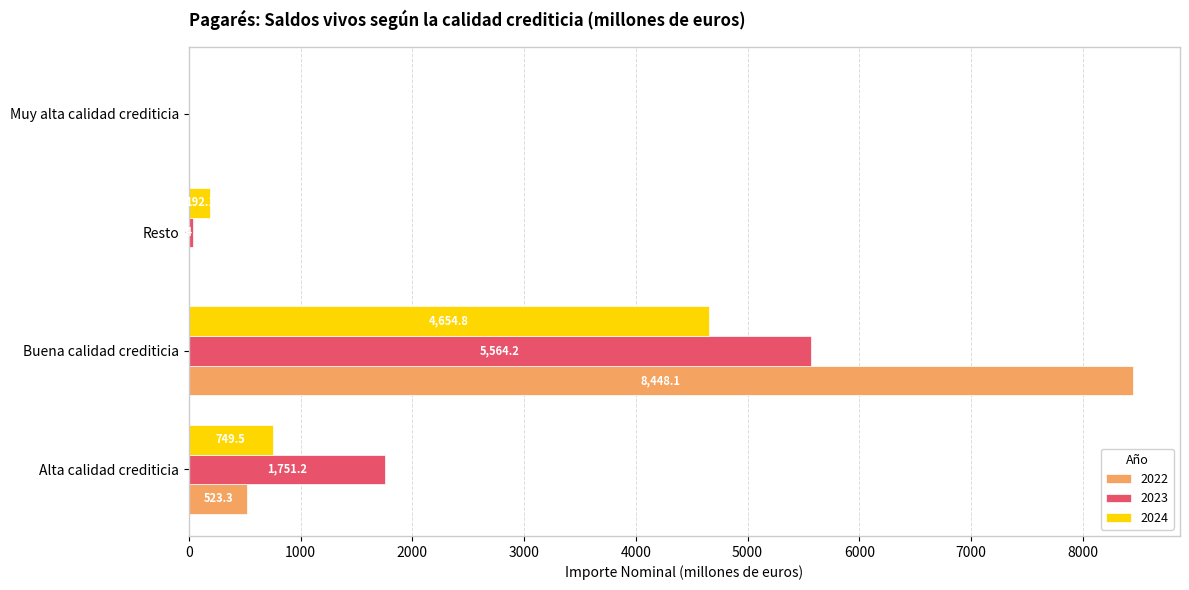

Is the value of 2024 at Alta calidad crediticia greater than the value of 2023 at Muy alta calidad crediticia?

Yes